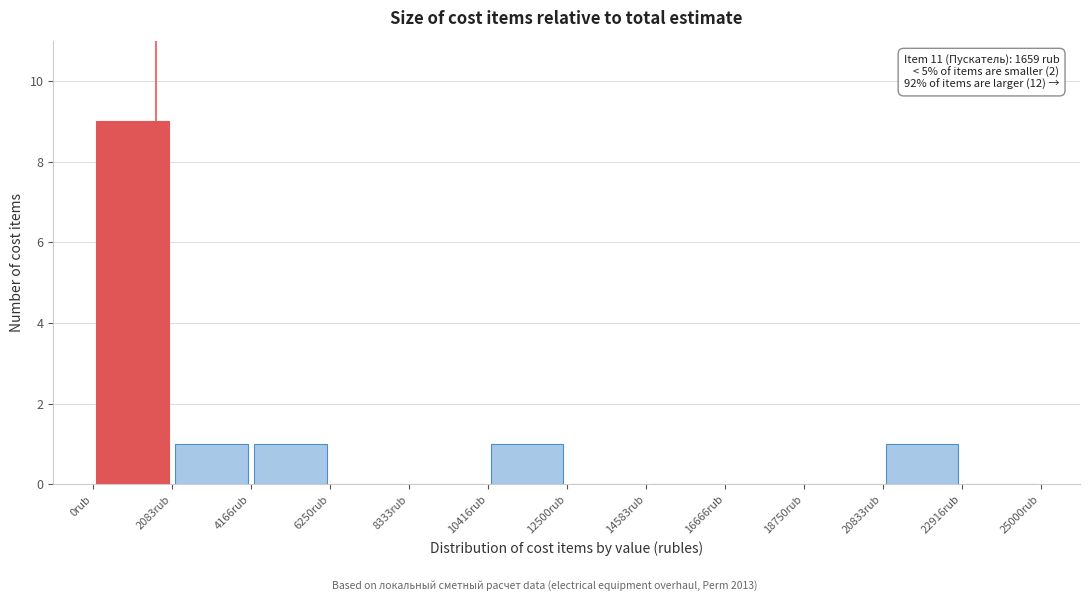

Over which range of the x-axis is the bar tallest?

0 to 2000